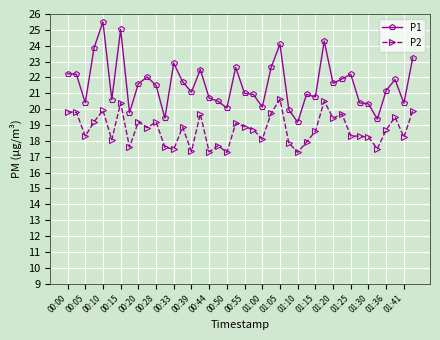

What are all the series names shown in the legend?

P1, P2